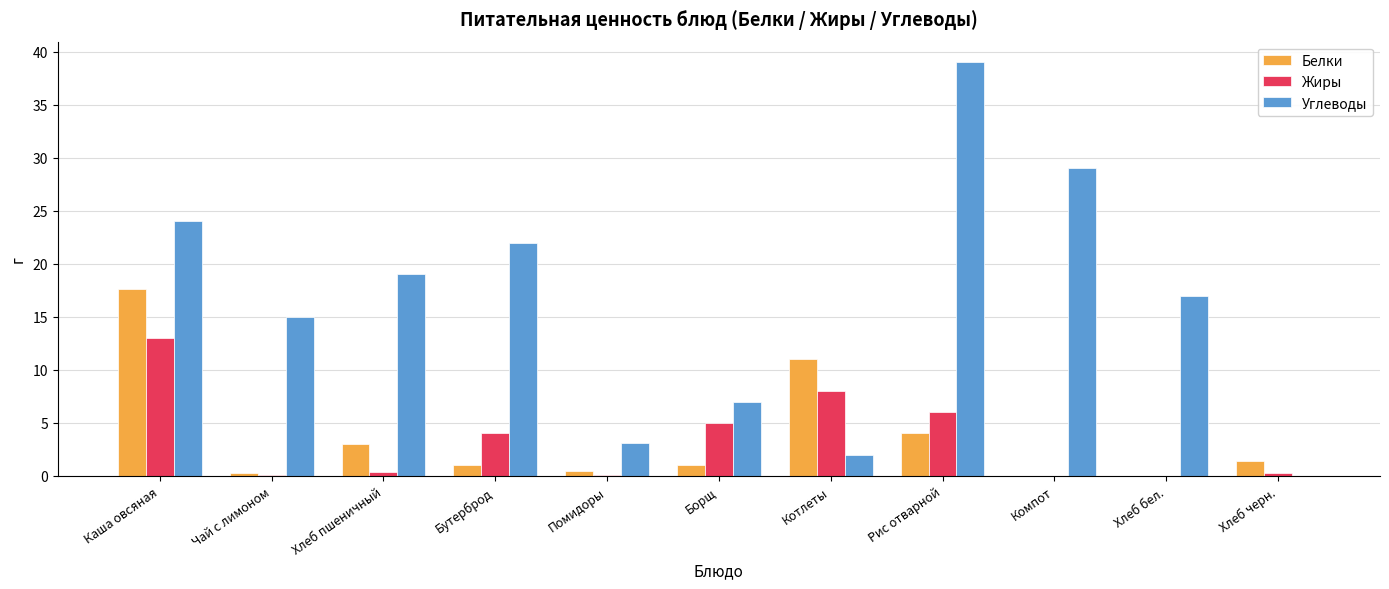

Is the value of Углеводы at Борщ greater than the value of Белки at Каша овсяная?

No